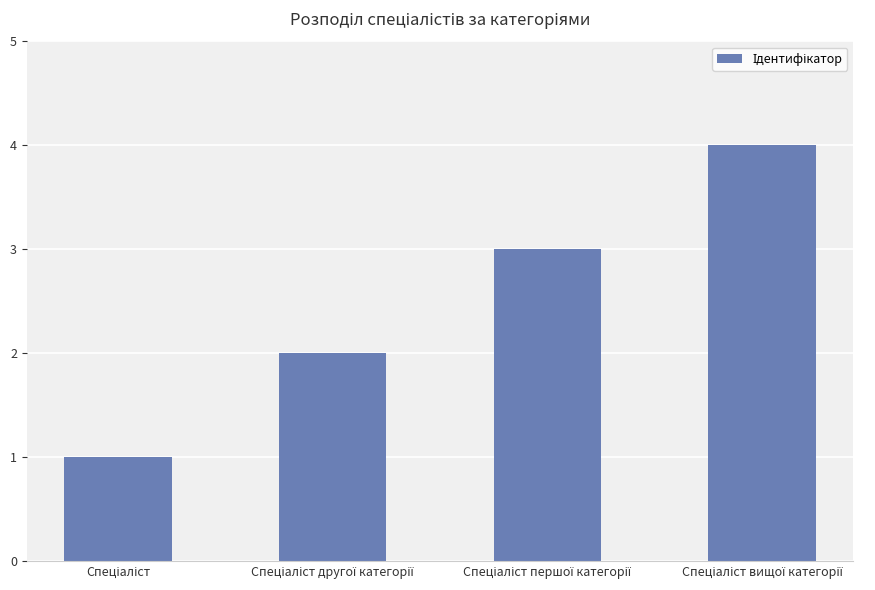

Are the bars grouped side by side (vs. stacked)?

No